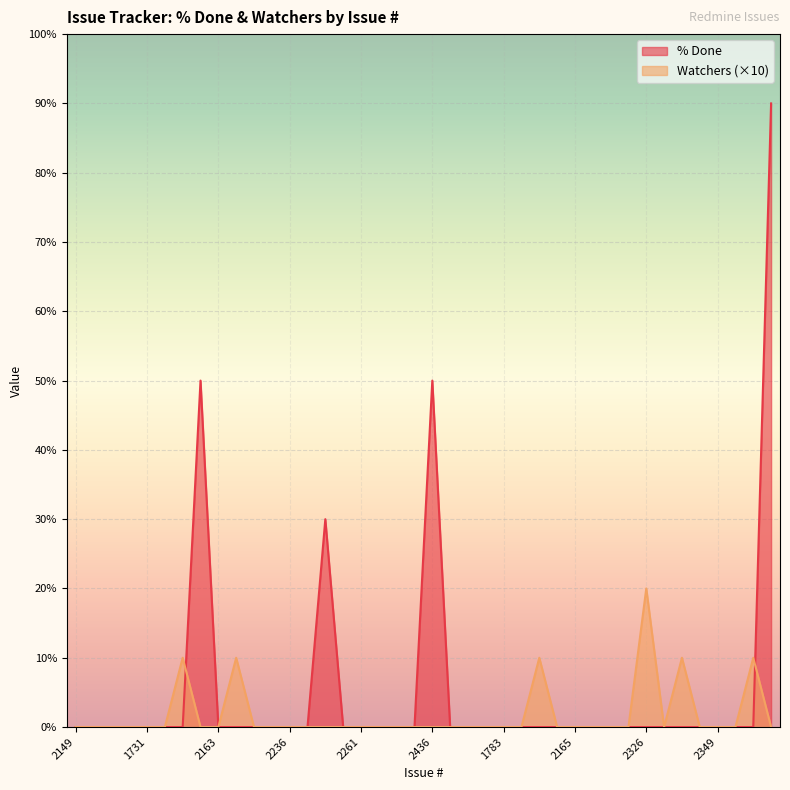

What is the label of the 5th point from the right?

2348